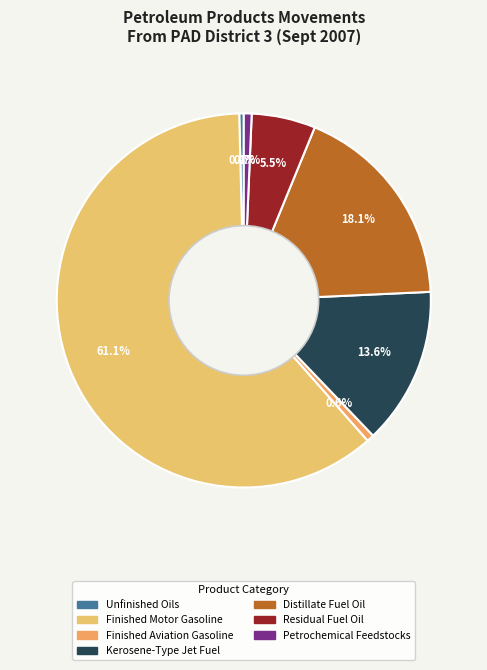

How many segments does this pie chart have?

7